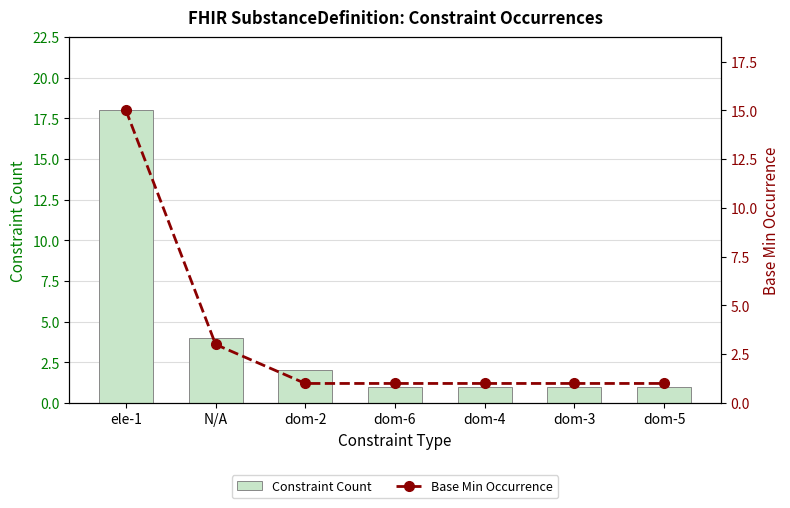

What is the total value across all series at ele-1?

33